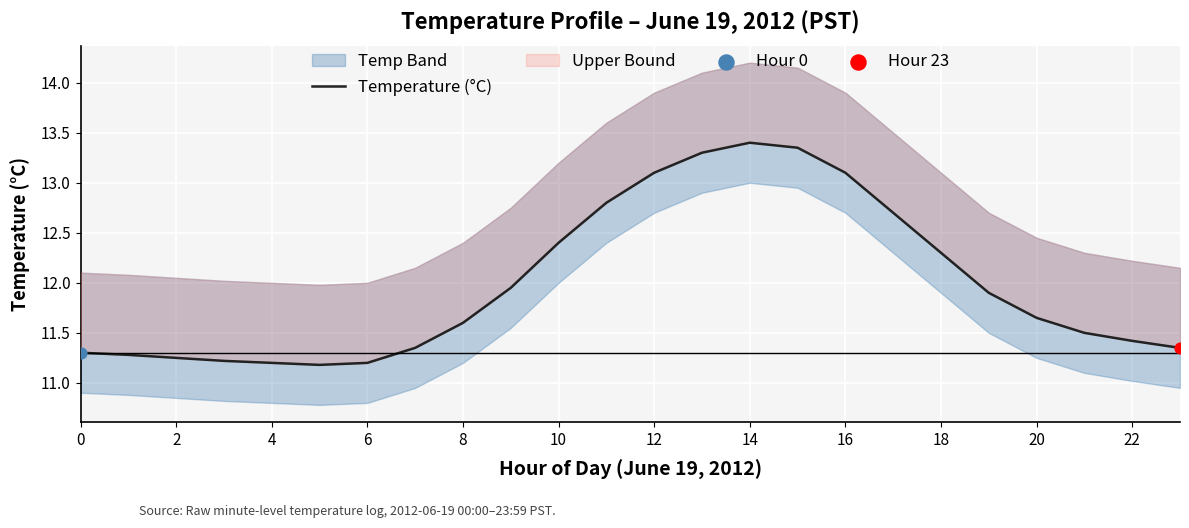

Which has a higher value, 21 or 17?

17